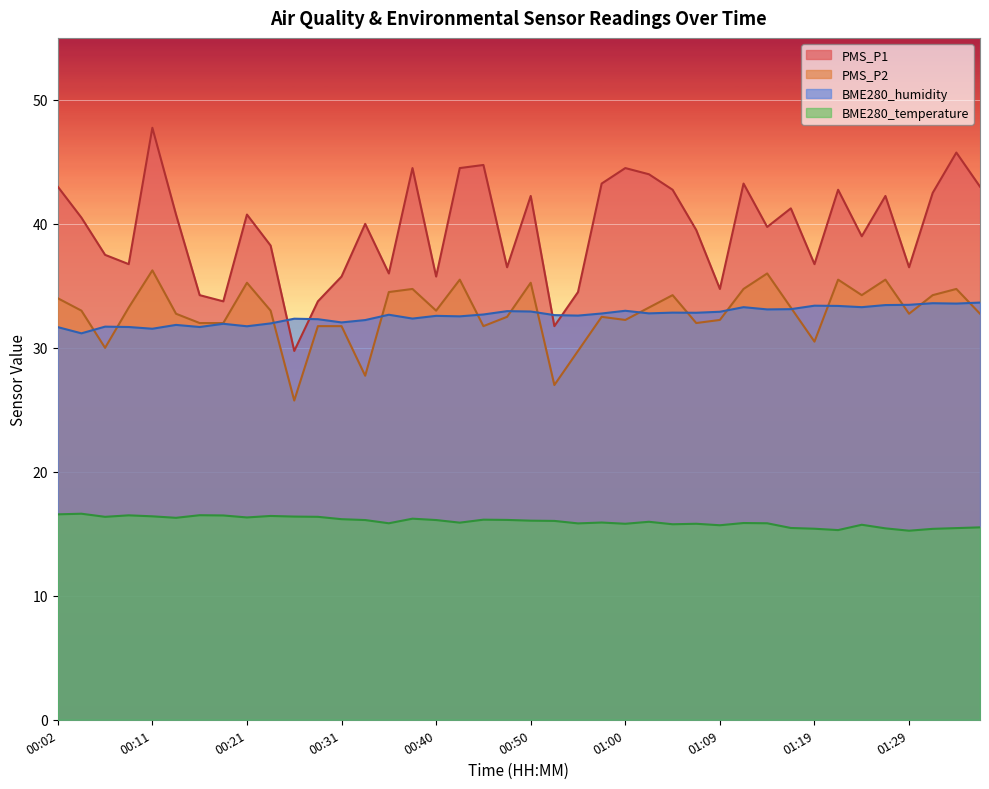

How many lines are shown in the chart?

4